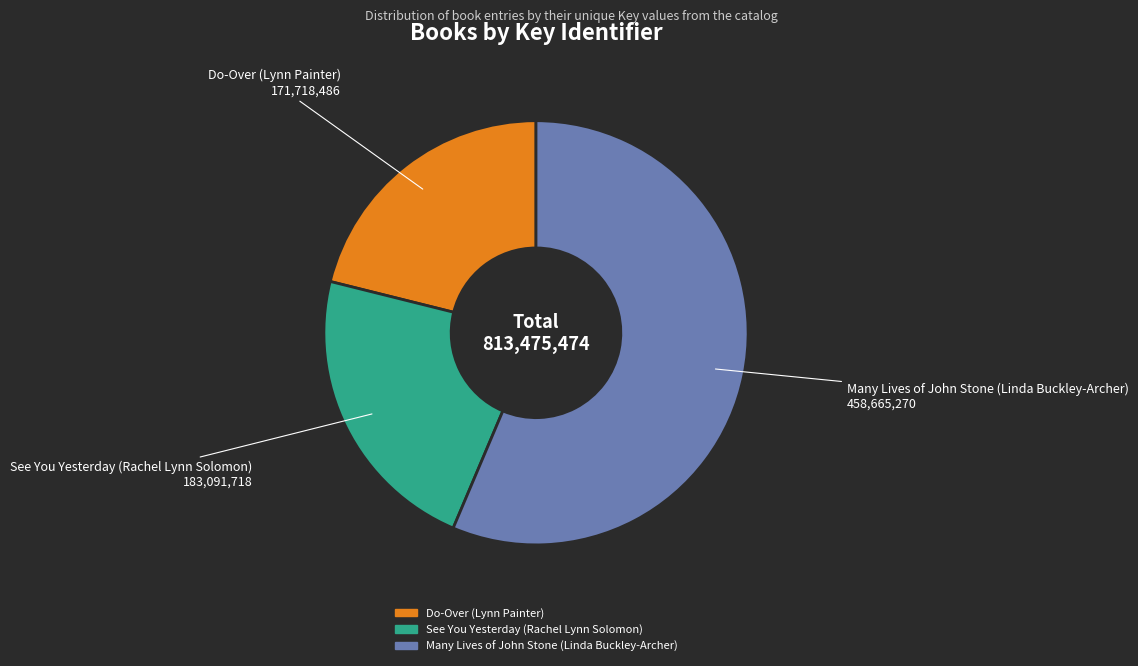

Does any single category account for the majority?

Yes